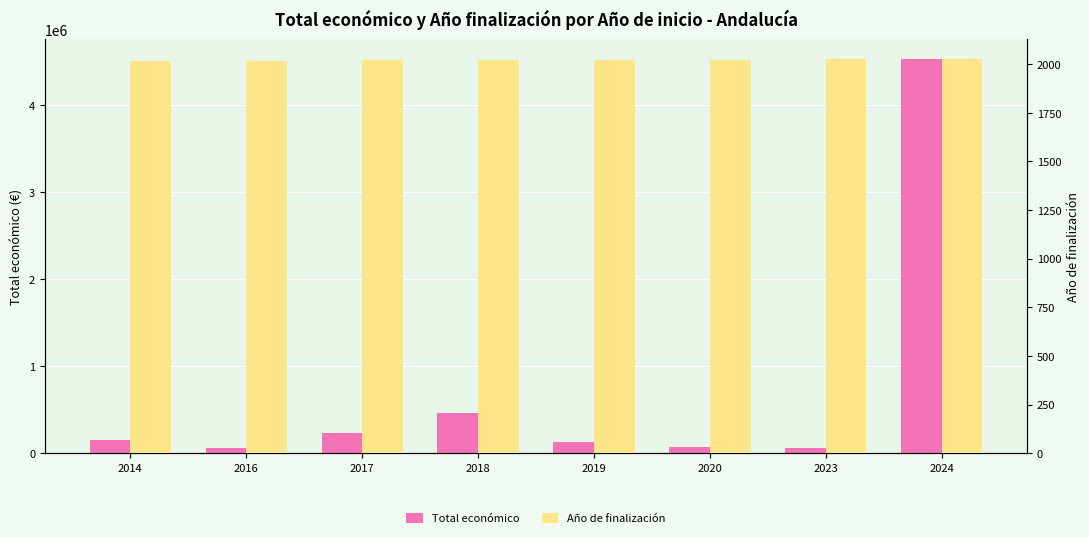

Reading right to left, list all the values displayed in this chart.

Total económico: 4528538	60000	73357	125139	458656	225796	57853	153070
Año de finalización: 2026	2024	2022	2021	2020	2019	2018	2015